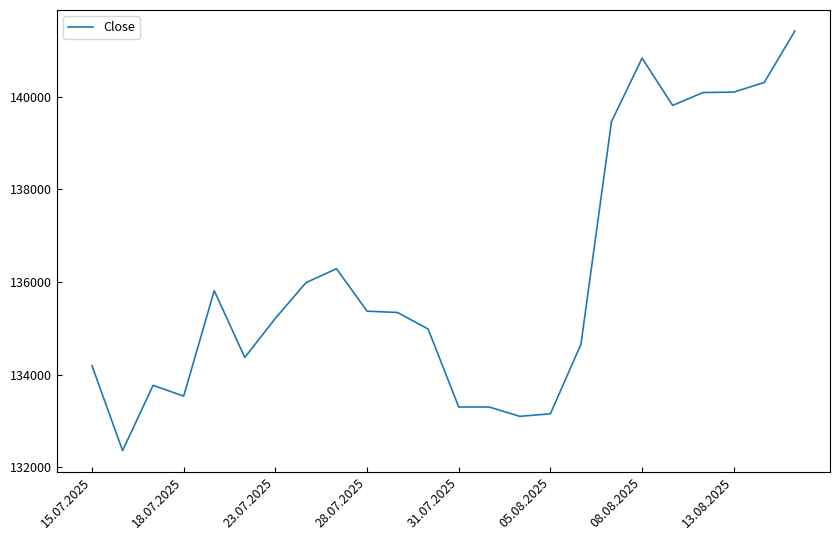

What is the minimum value shown in the chart?

132359